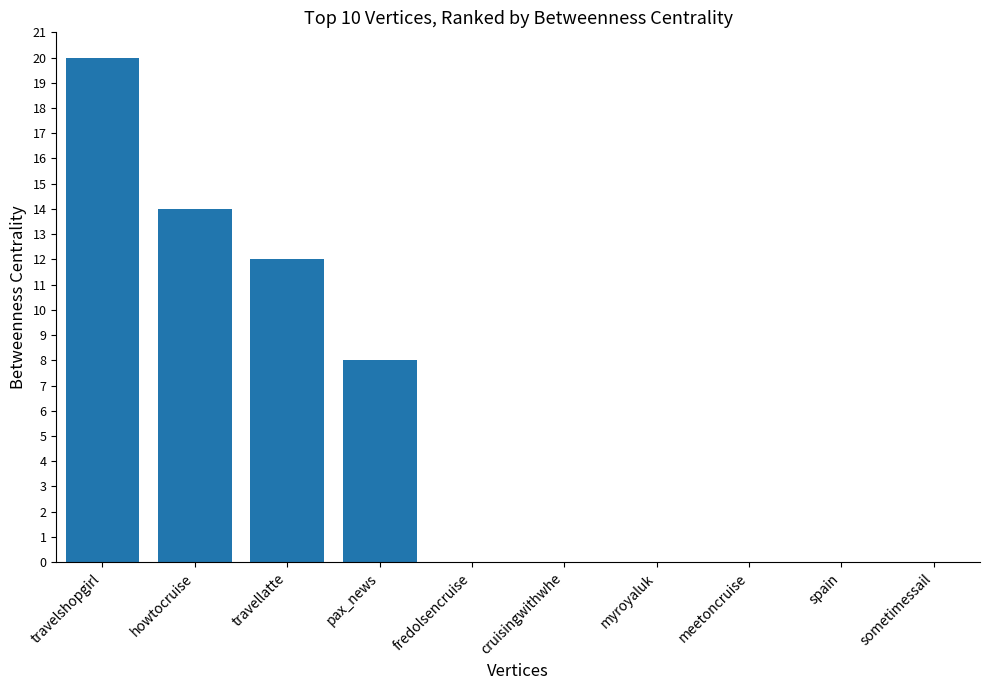

The chart shows a value of -12 at cruisingwithwhe. True or false?

False